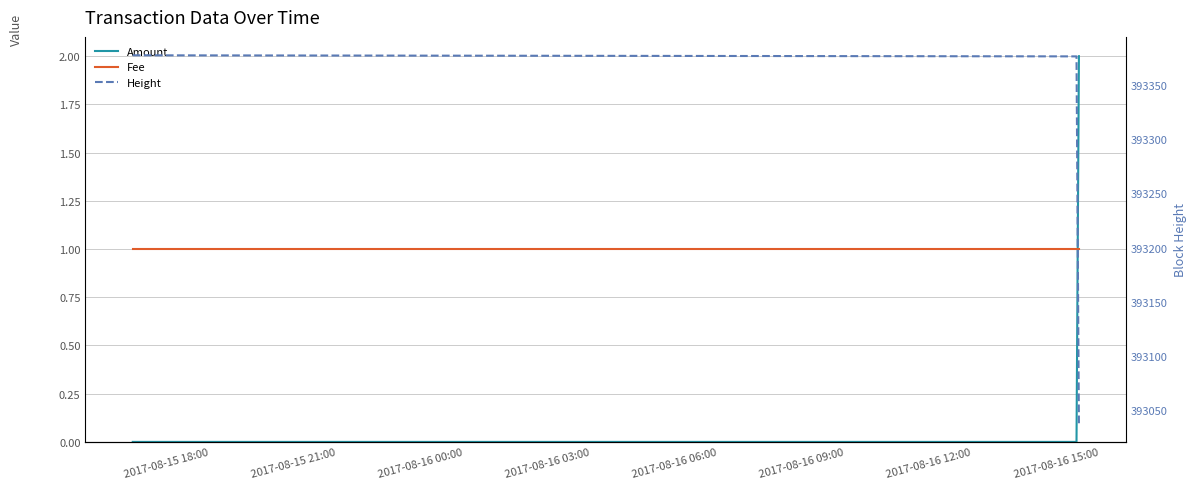

Which series has the largest range (max minus min)?

Height